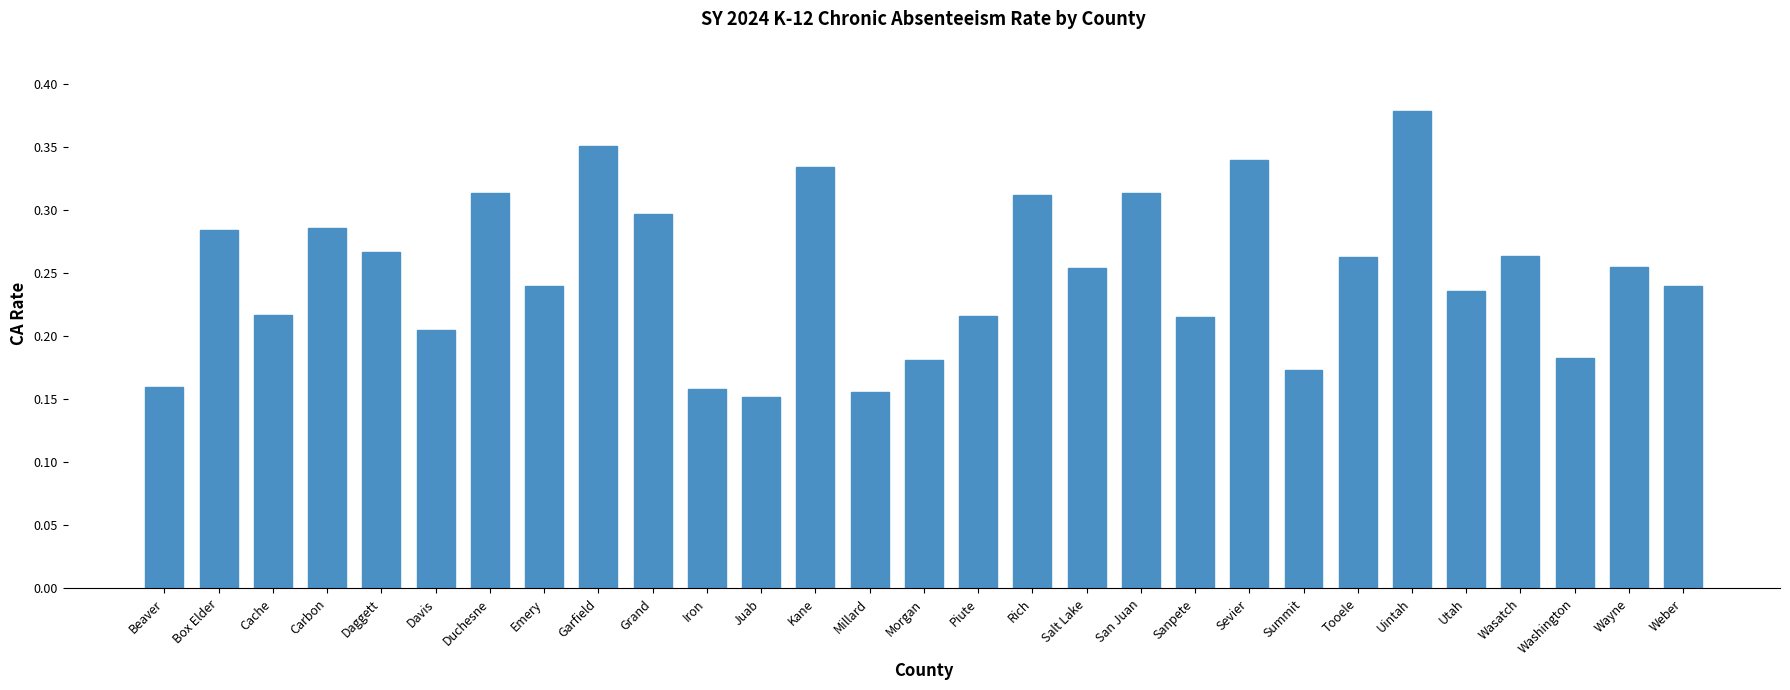

What is the label of the 26th bar from the left?

Wasatch